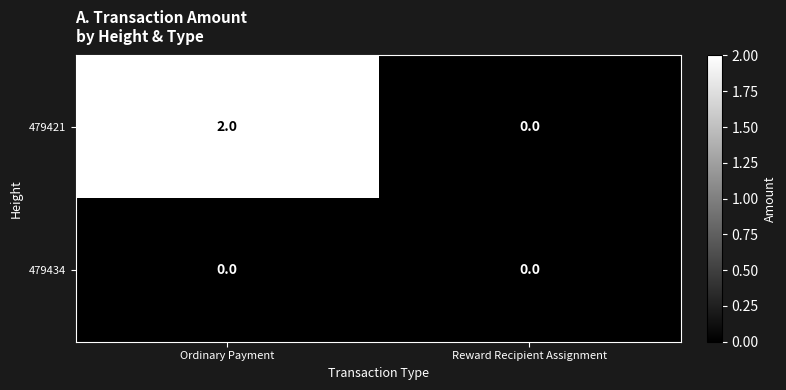

Which category has the highest value across all series?

Ordinary Payment